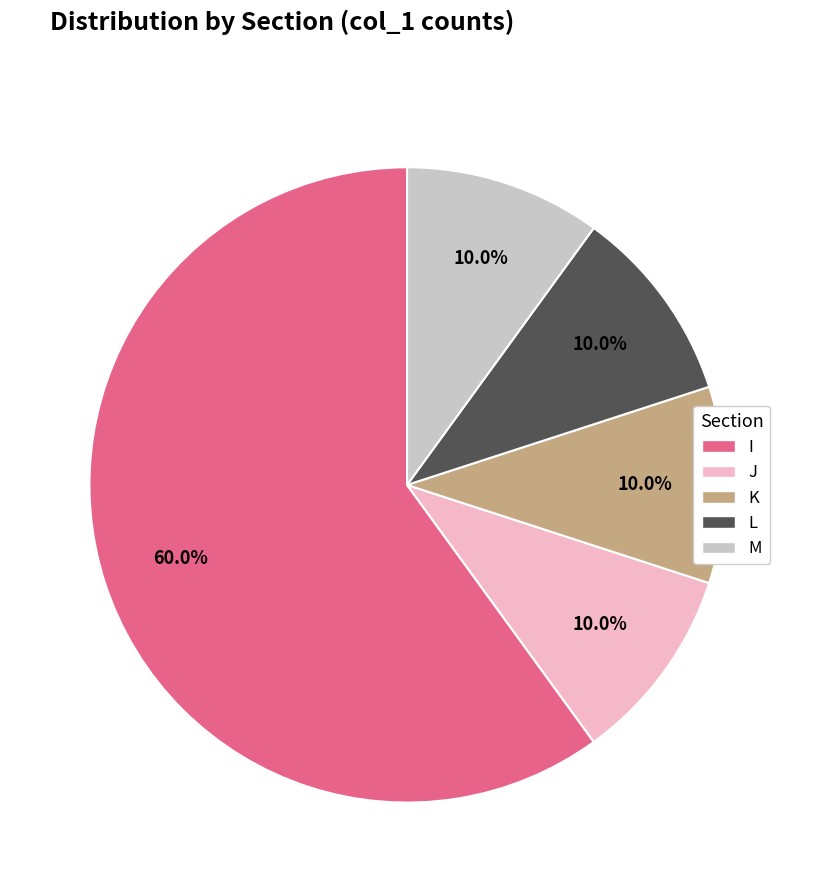

How much of the chart is everything except L?

90.0%